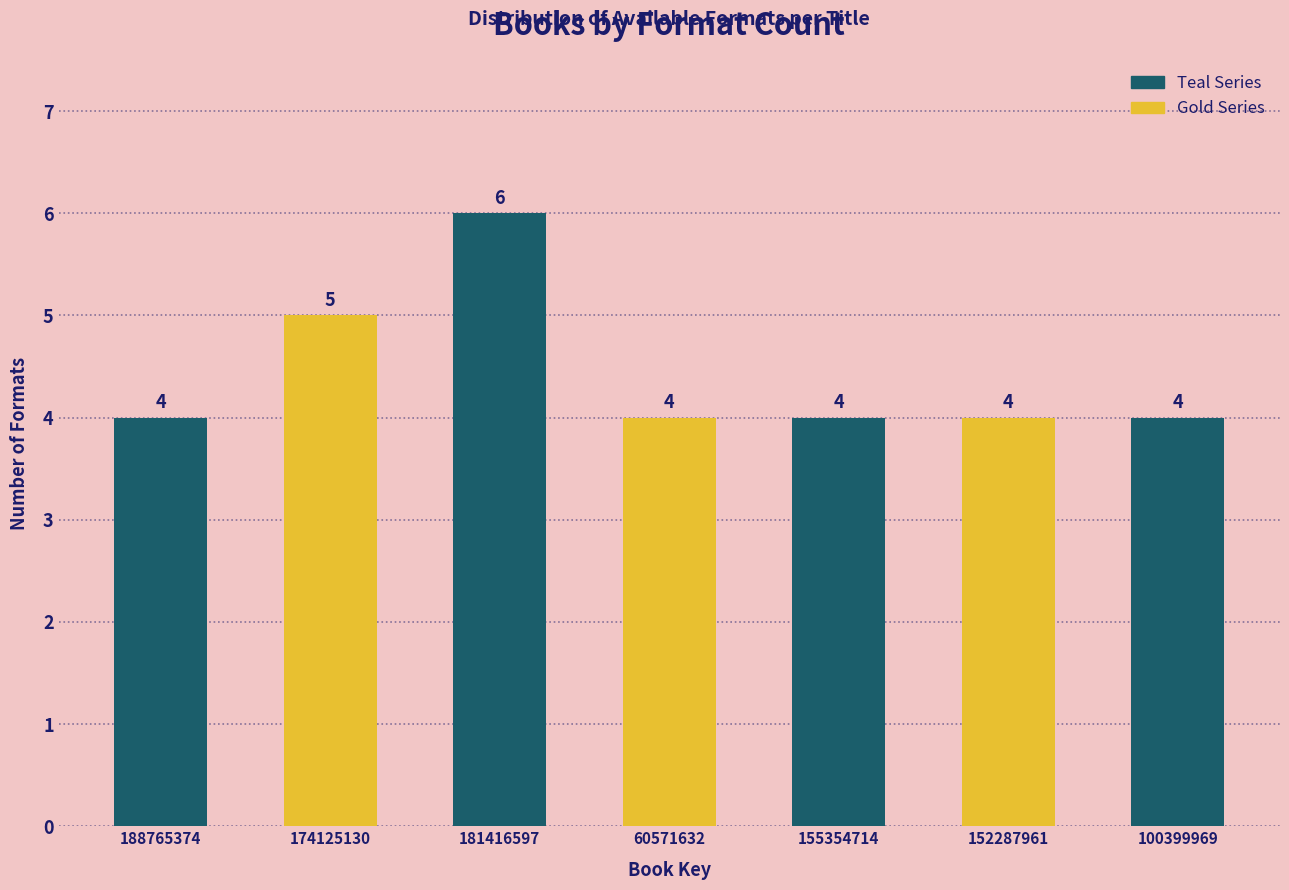

Reading left to right, list all the values displayed in this chart.

188765374=4	174125130=5	181416597=6	60571632=4	155354714=4	152287961=4	100399969=4